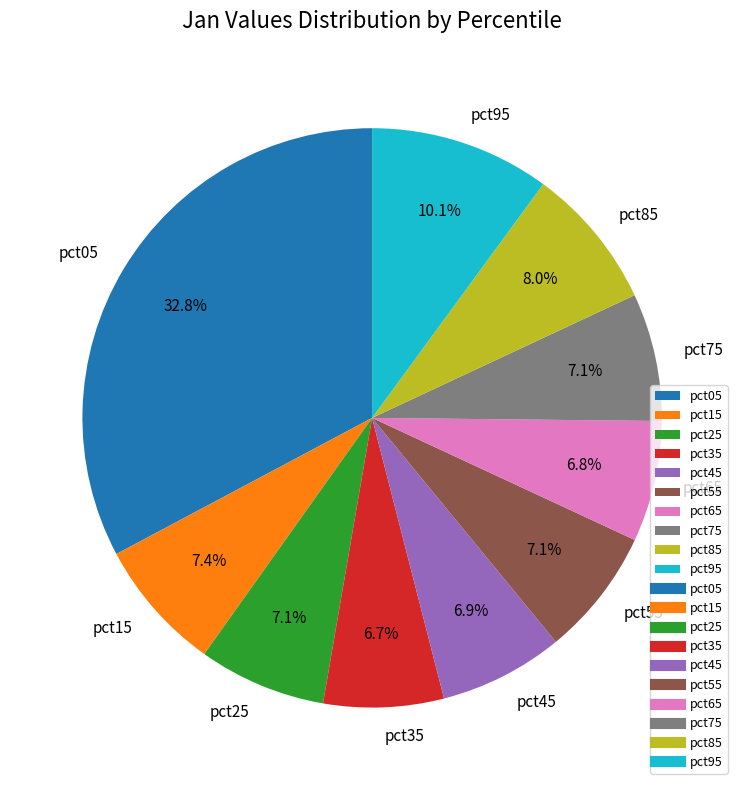

Which slice is the largest?

pct05